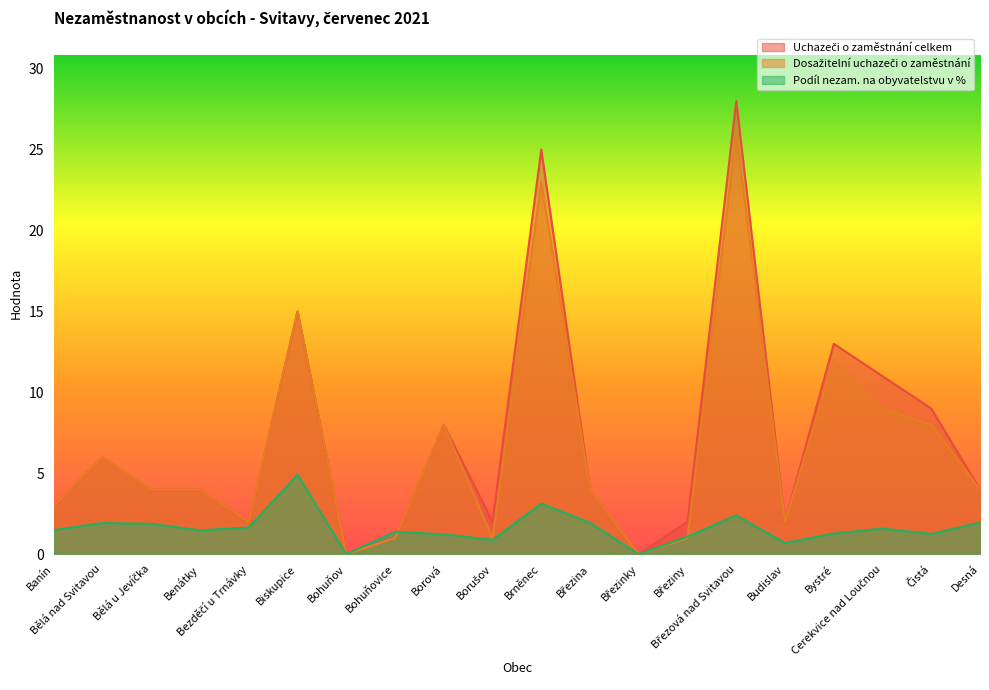

Where is the first local maximum for Dosažitelní uchazeči o zaměstnání?

Bělá nad Svitavou